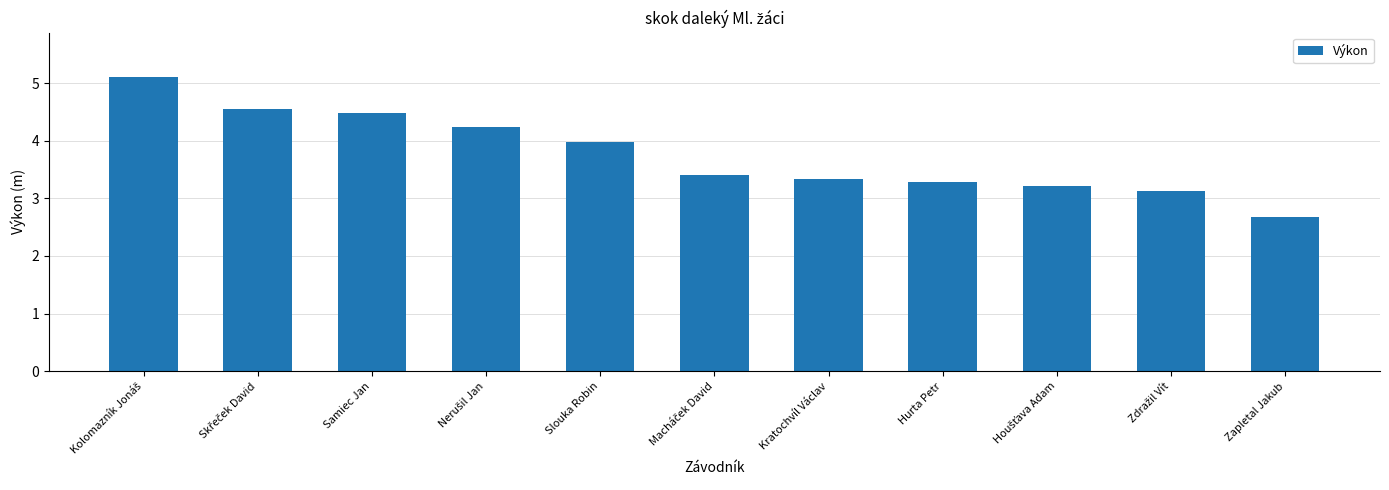

Which category has the lowest value across all series?

Zapletal Jakub